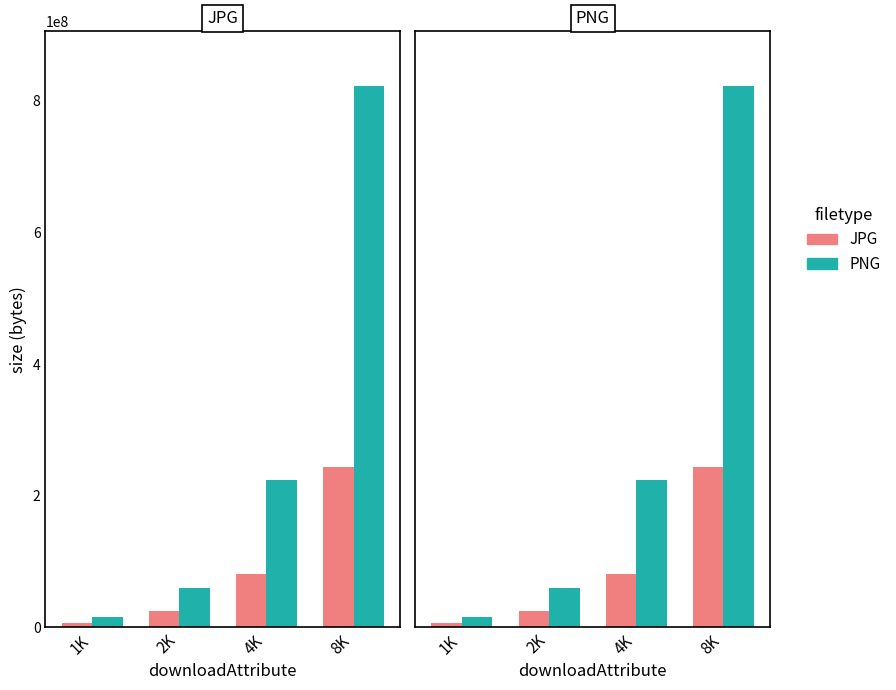

What are all the series names shown in the legend?

JPG, PNG